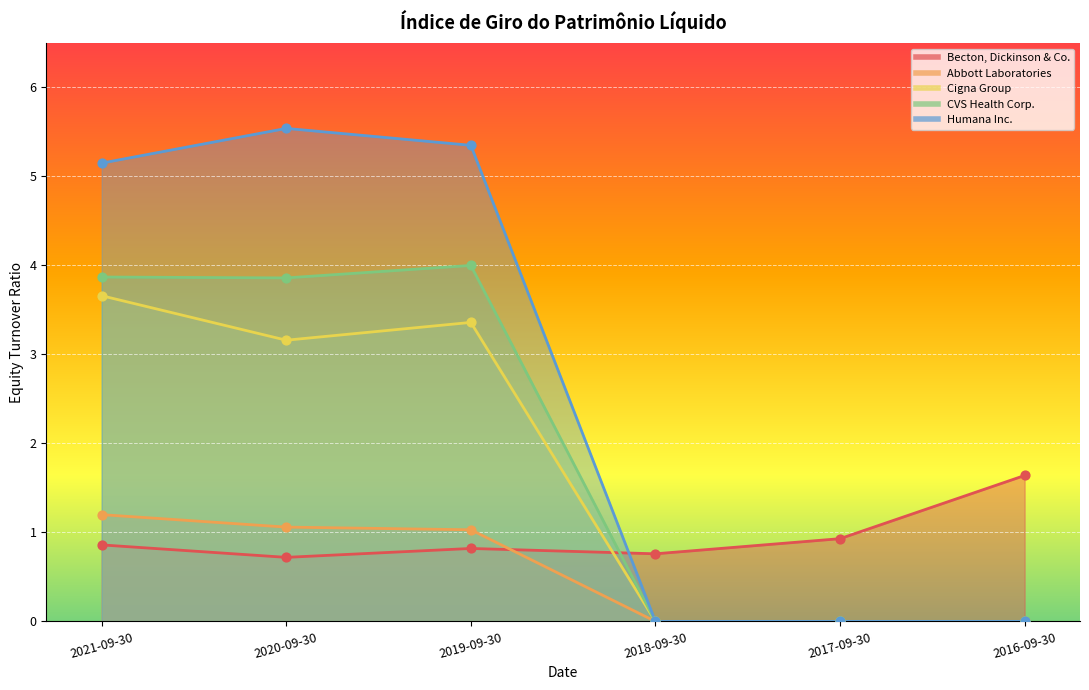

What is the total value across all series at 2016-09-30?

1.6